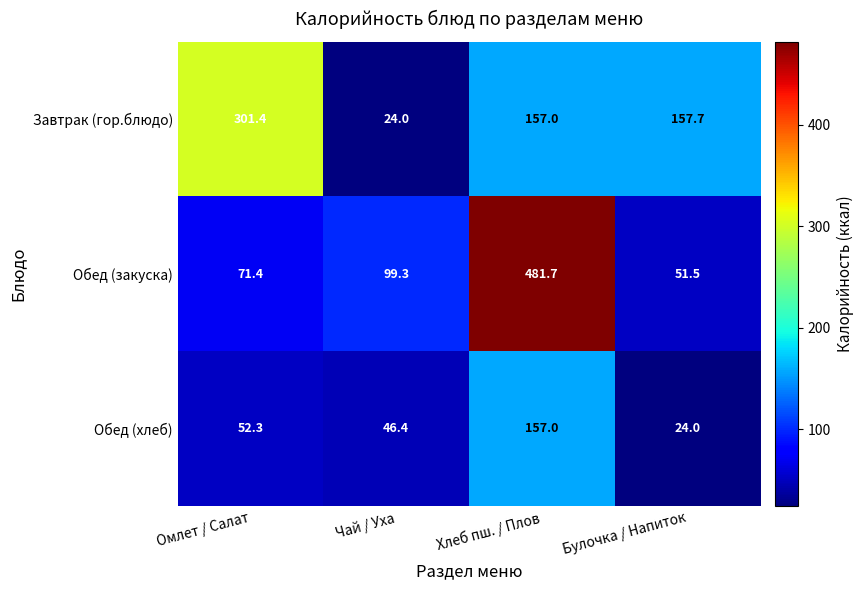

Is it true that Обед (хлеб) equals 52.3 at Омлет / Салат?

True